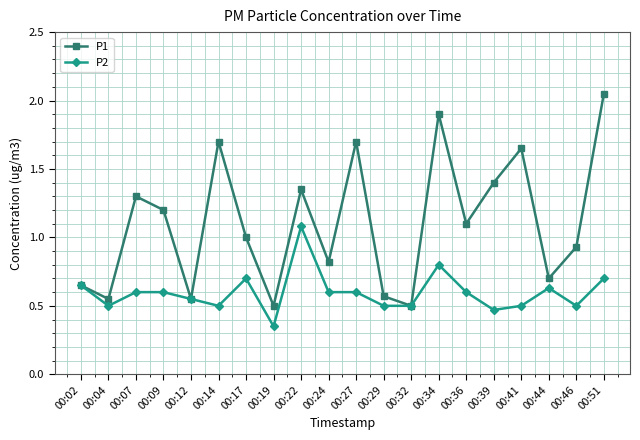

Is the value of P1 at 00:44 greater than the value of P2 at 00:09?

Yes